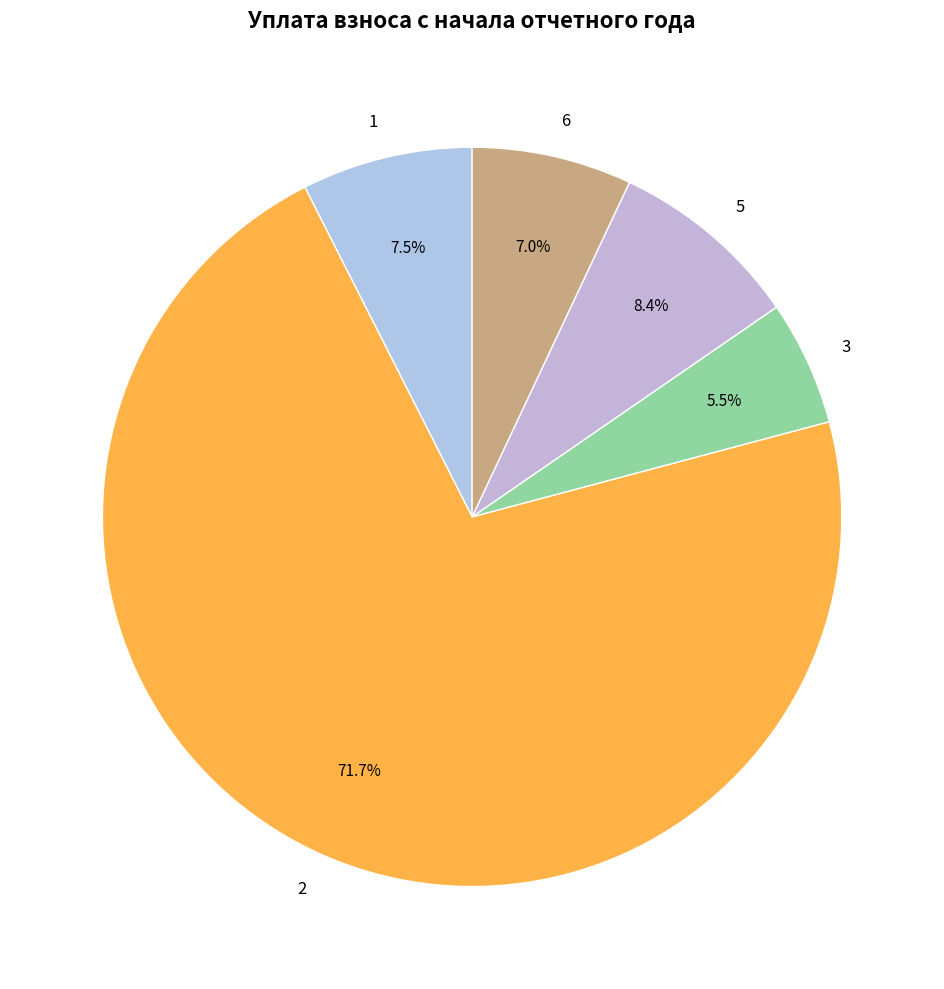

Does 3 account for over 50% of the chart?

No